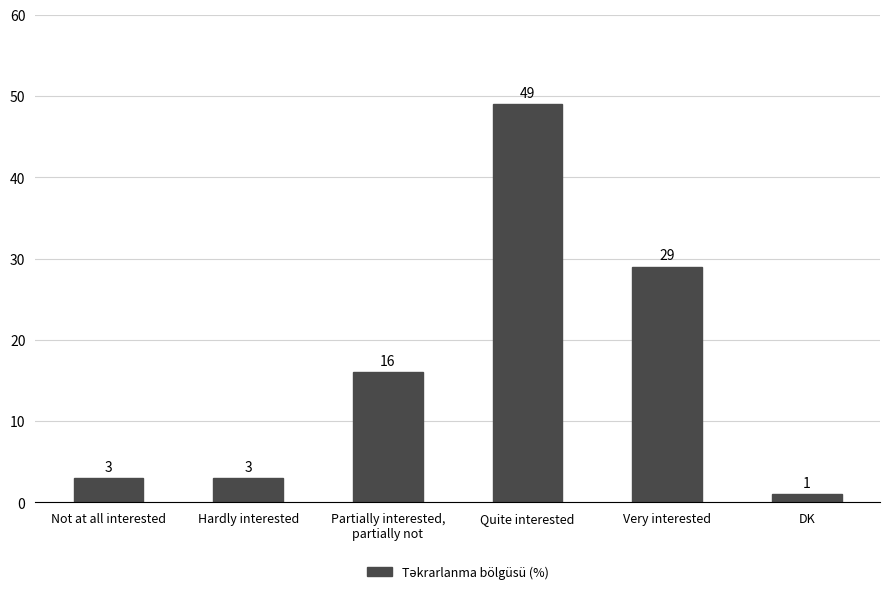

Is it true that the value at Partially interested,
partially not is 16?

True